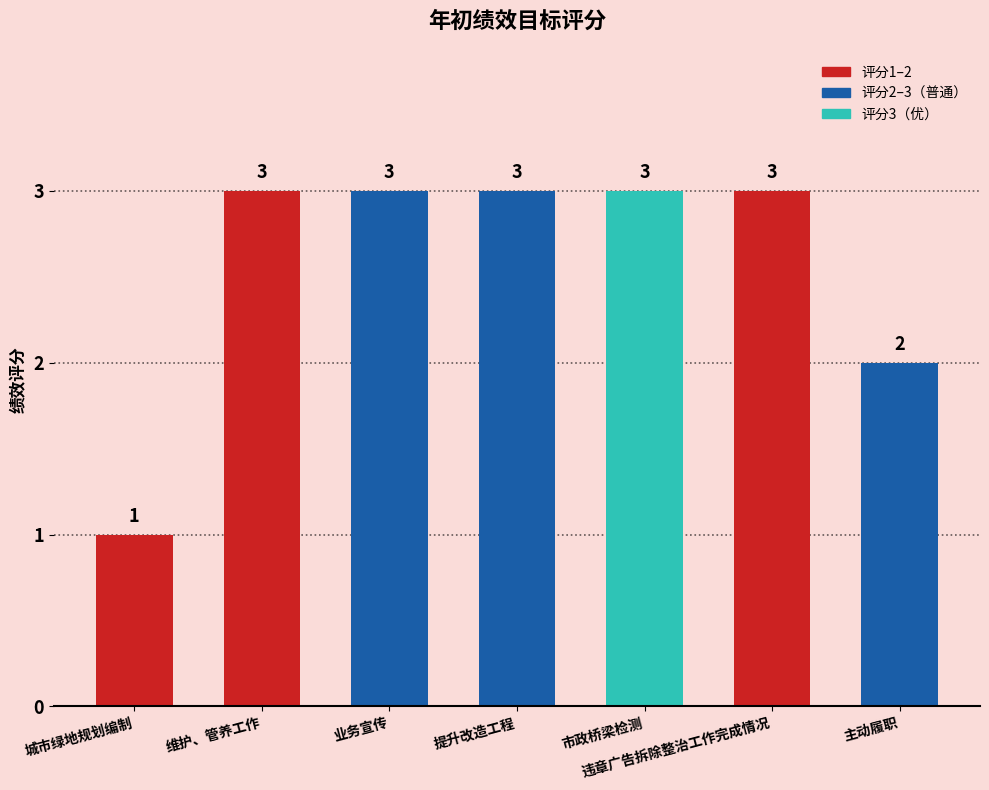

The chart shows a value of 5 at 业务宣传. True or false?

False